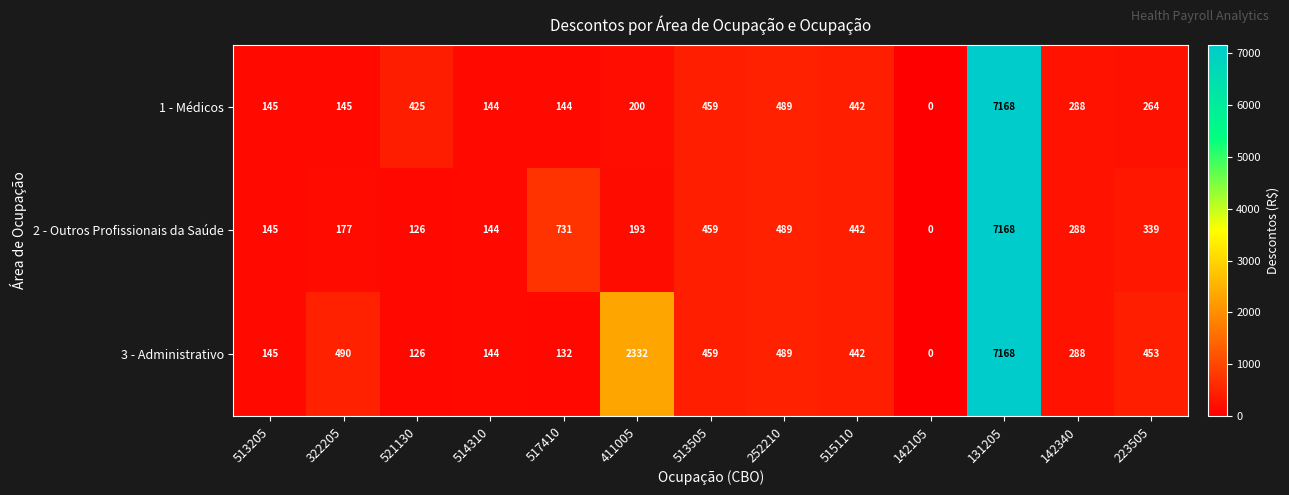

What is the difference between the 2 - Outros Profissionais da Saúde values at 322205 and 521130?

51